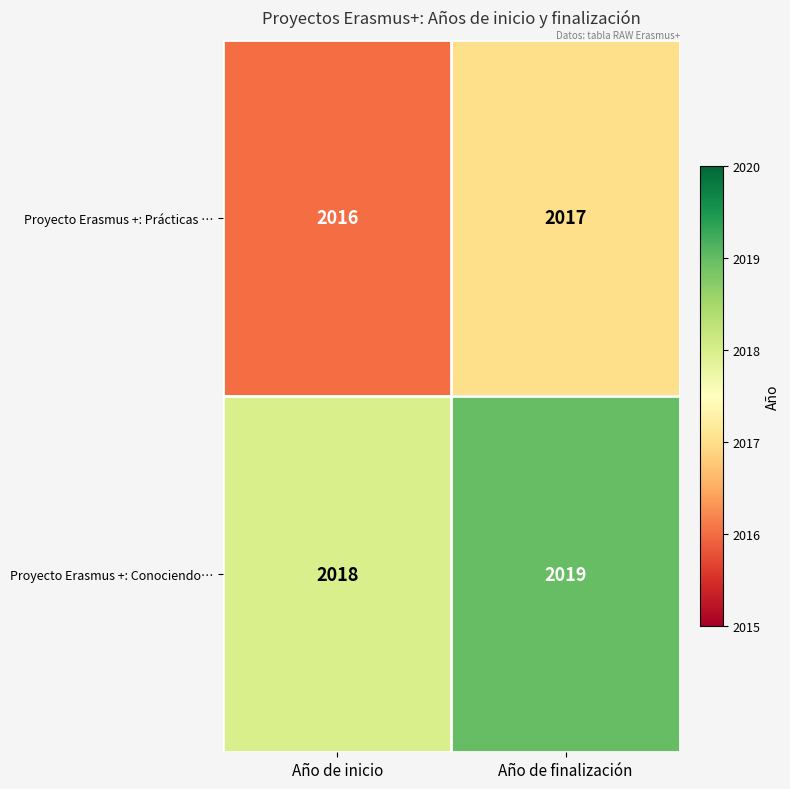

List the series in order of their peak value, highest first.

Proyecto Erasmus +: Conociendo…, Proyecto Erasmus +: Prácticas …